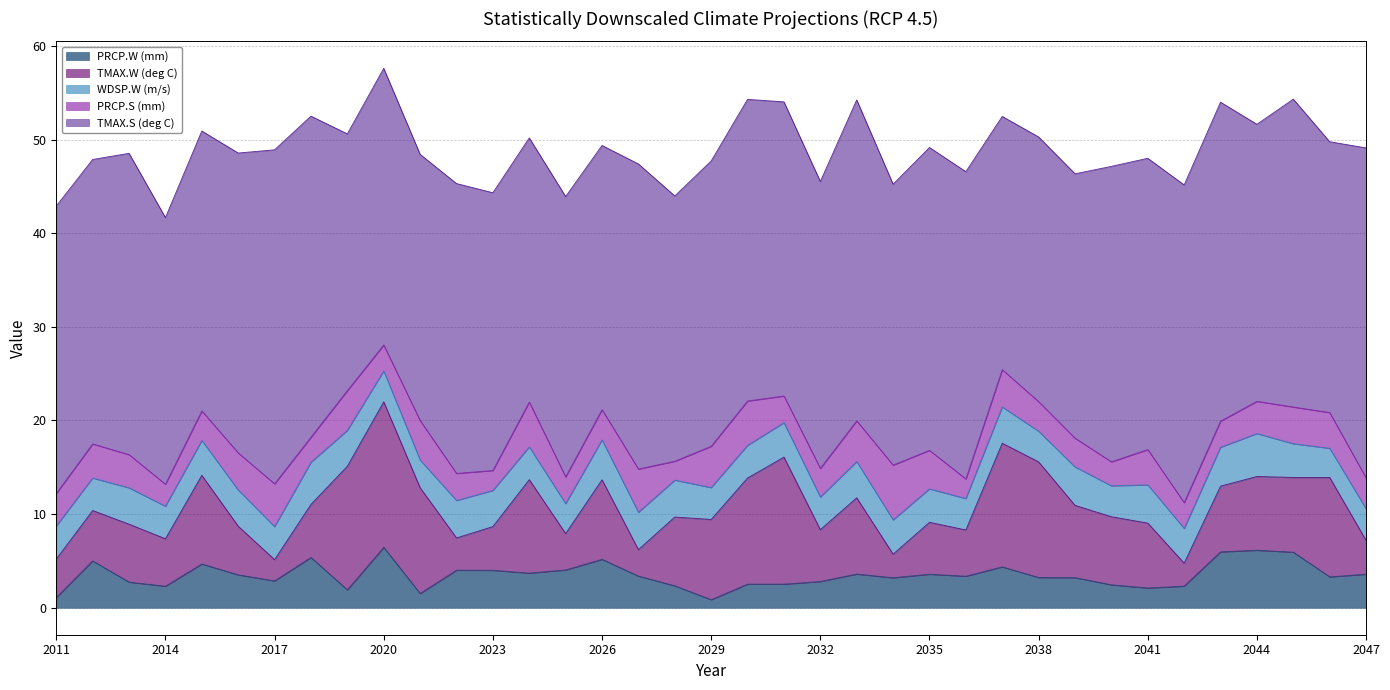

How many data points in PRCP.W (mm) are less than 3?

14